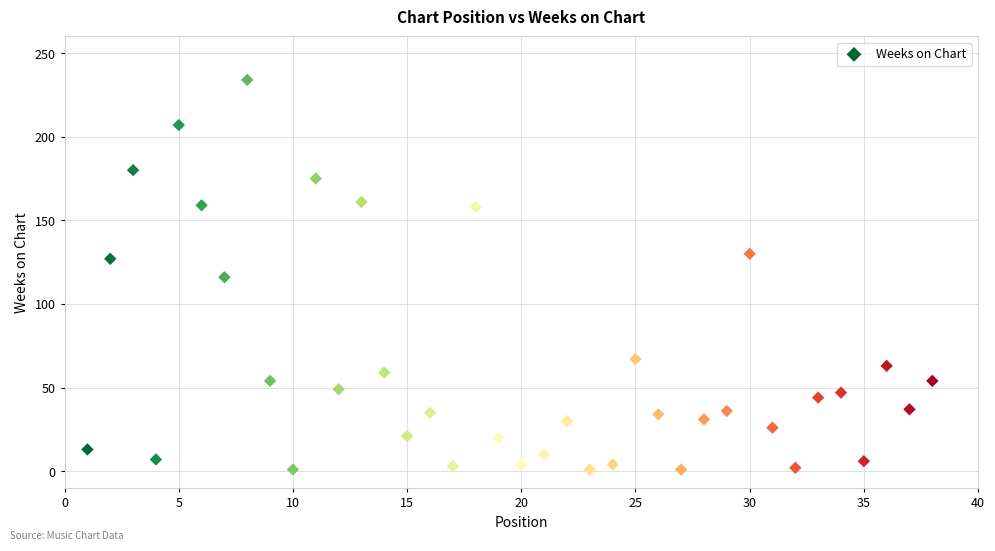

What is the range of Y values (max minus min)?

233